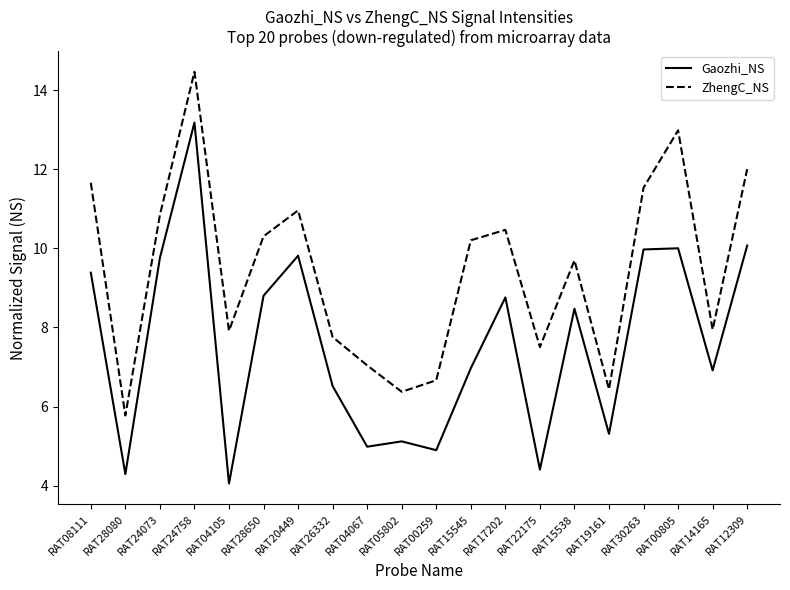

At which category does ZhengC_NS reach its first local peak?

RAT24758